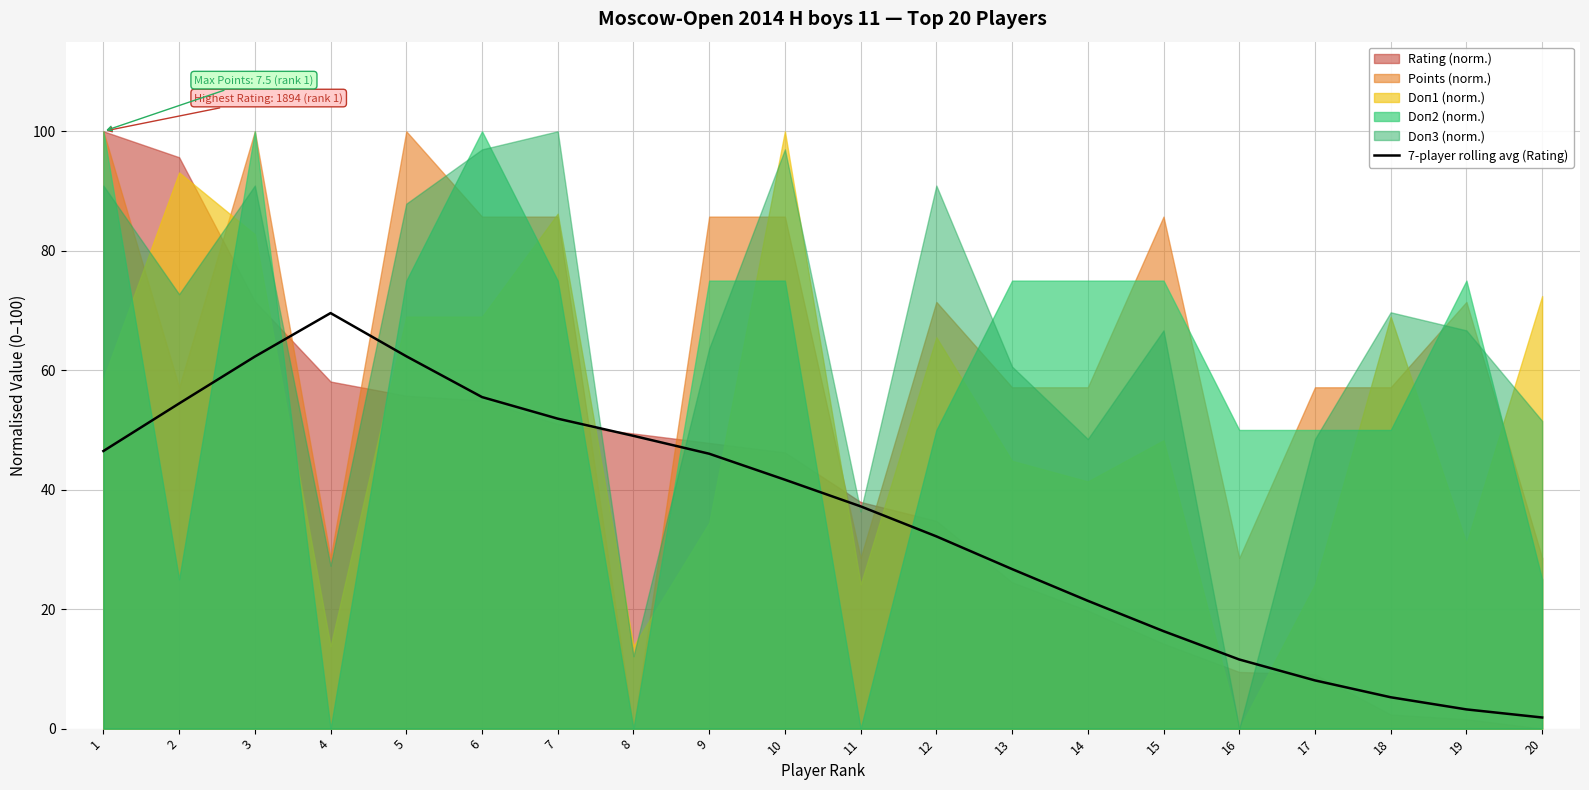

Reading right to left, what are all the values shown in this chart?

20=1.9	19=3.2	18=5.3	17=8.1	16=11.6	15=16.3	14=21.4	13=26.7	12=32.2	11=37.2	10=41.7	9=46.0	8=49.0	7=51.9	6=55.5	5=62.3	4=69.6	3=62.3	2=54.4	1=46.5